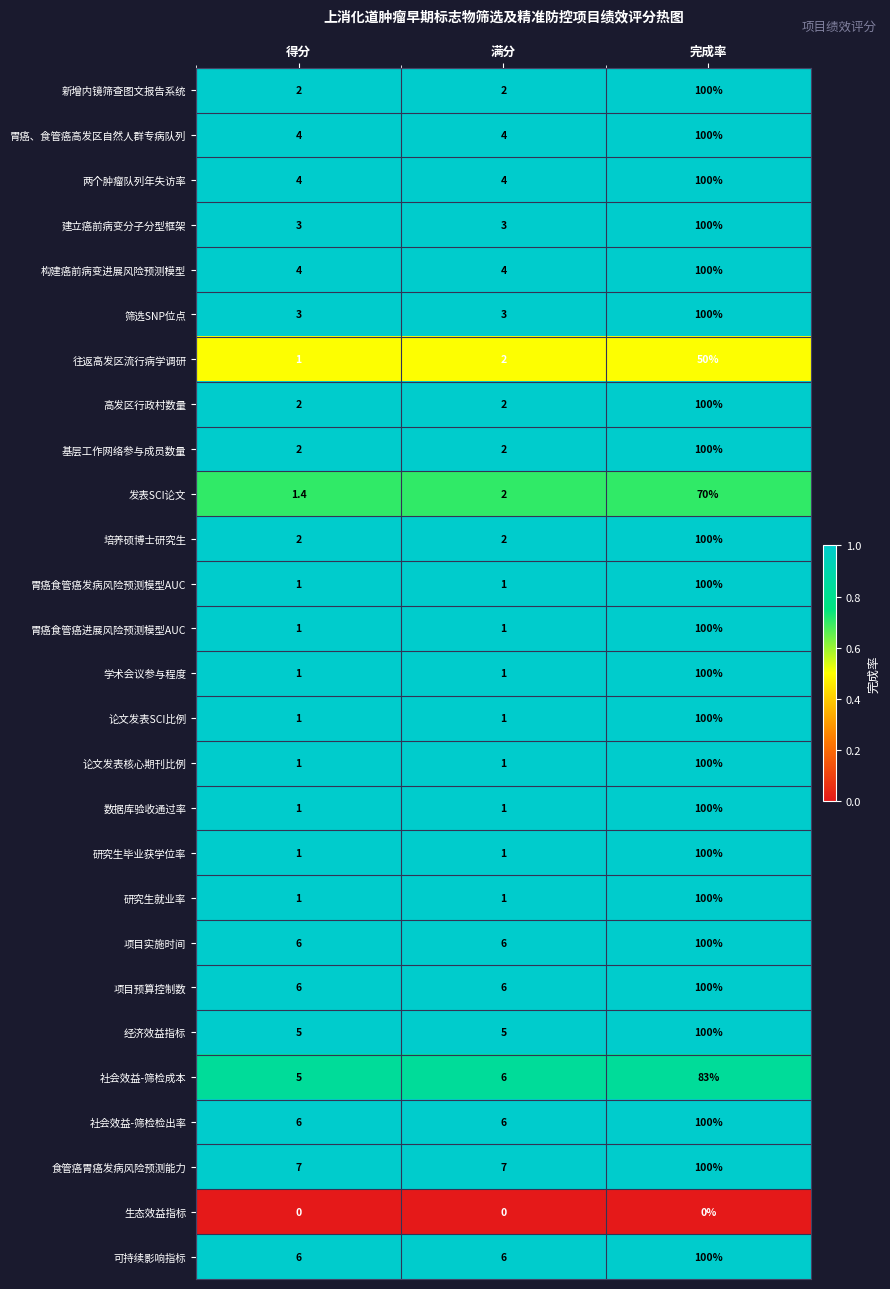

How many data points does each series have?

3